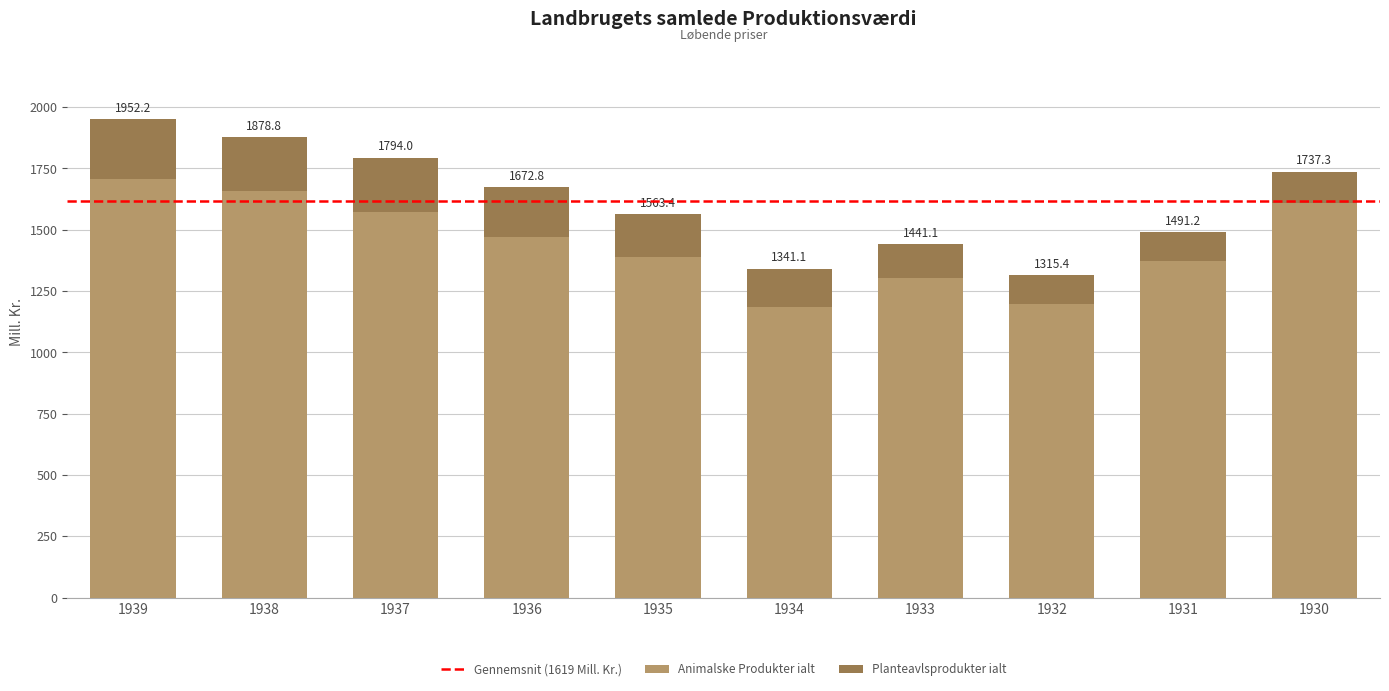

At how many categories does at least one series exceed 1031?

10